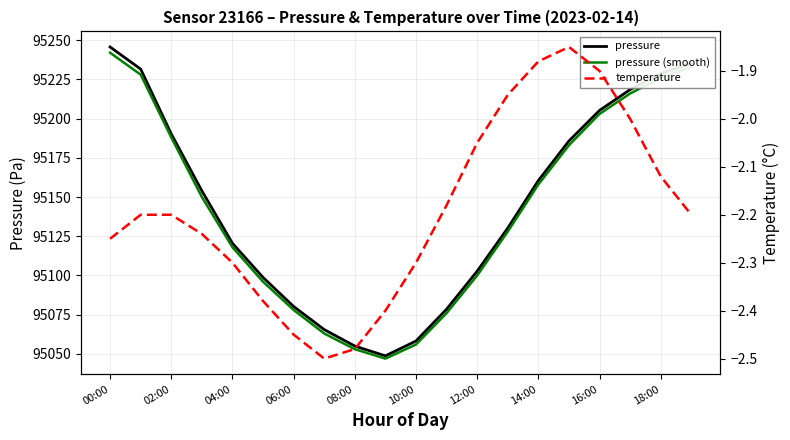

What is the label of the 8th point from the right?

12:00